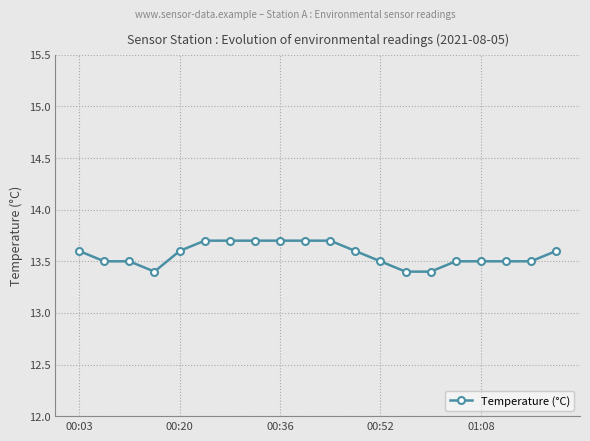

How many values are between 13 and 14?

20